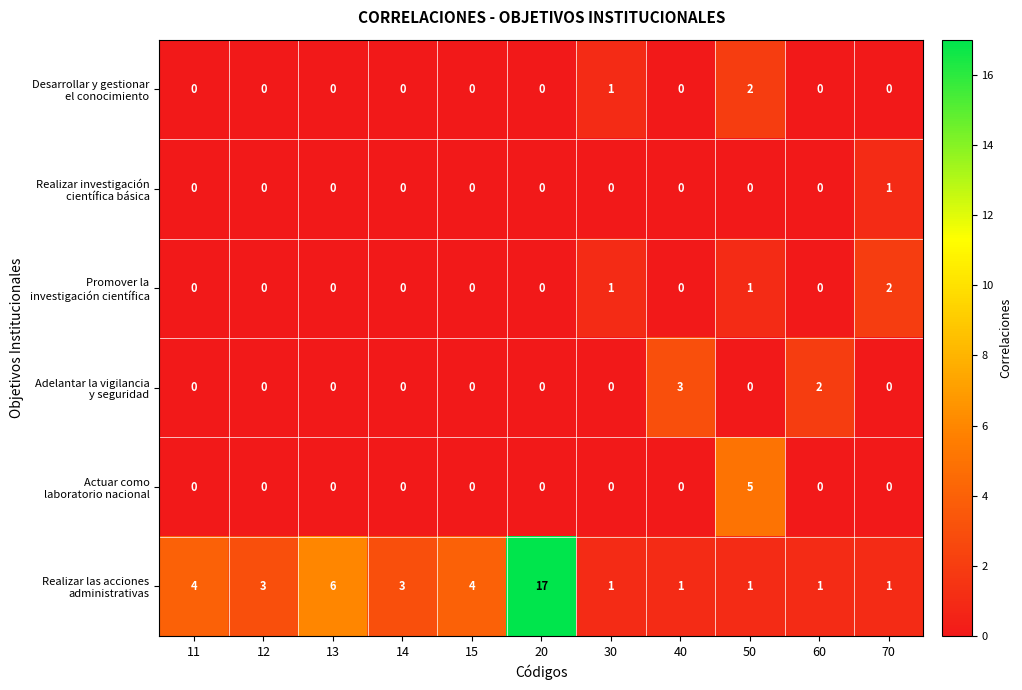

What is the maximum value shown in the chart?

17